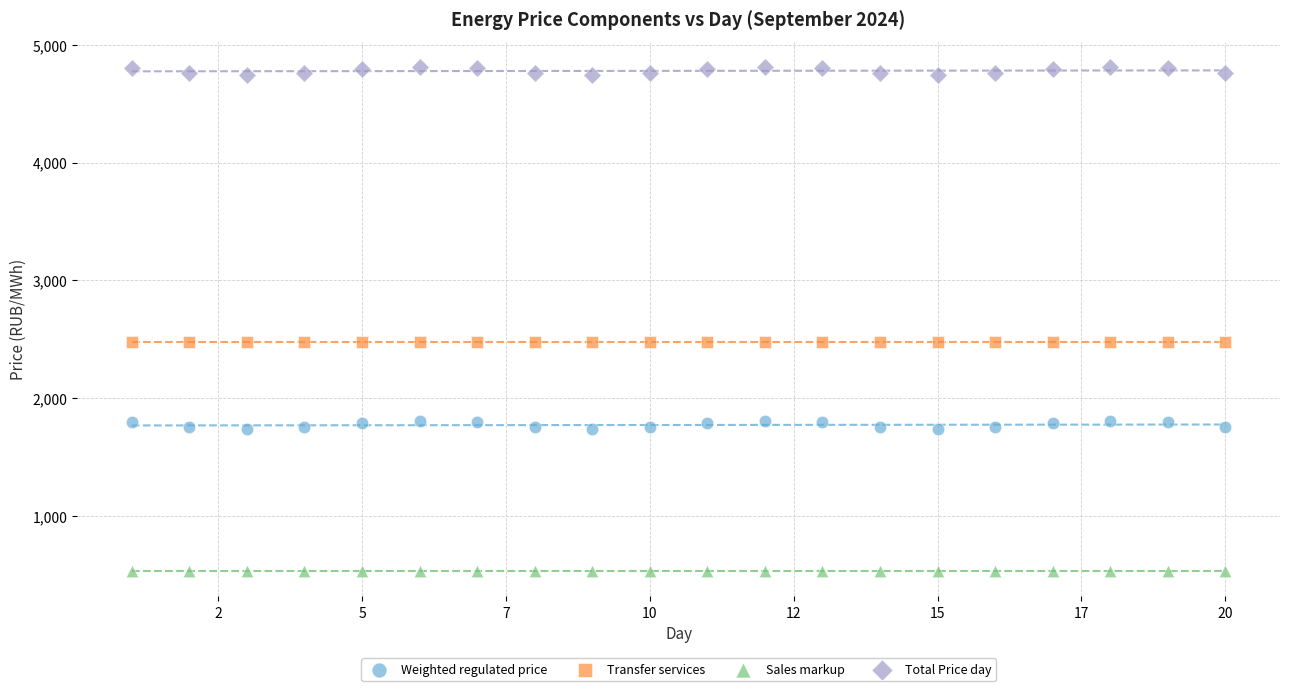

Which series reaches the maximum Y coordinate?

Total Price day